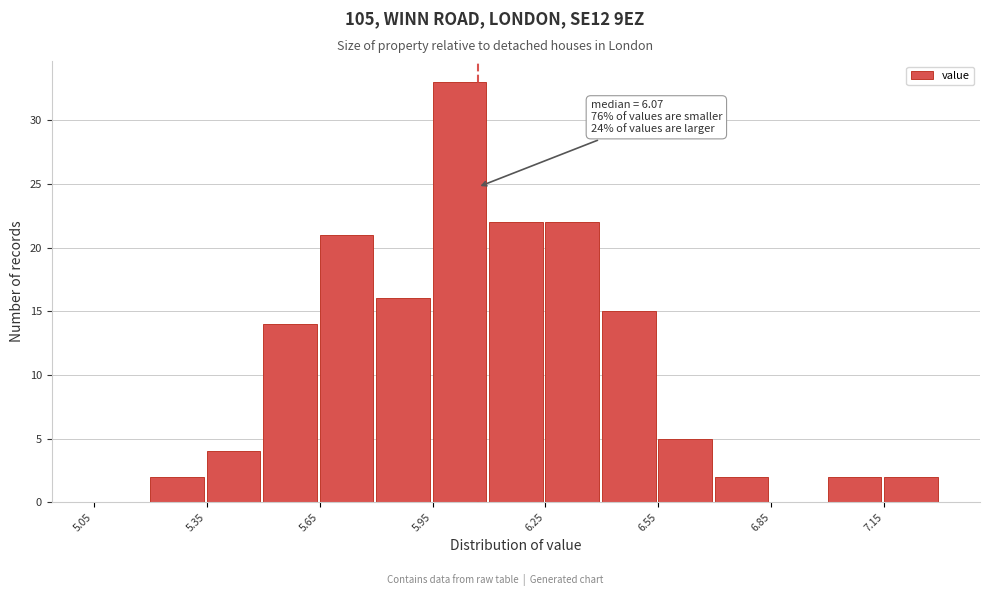

Read against the x-axis, roughly where is the centre of the tallest bar?

6.00